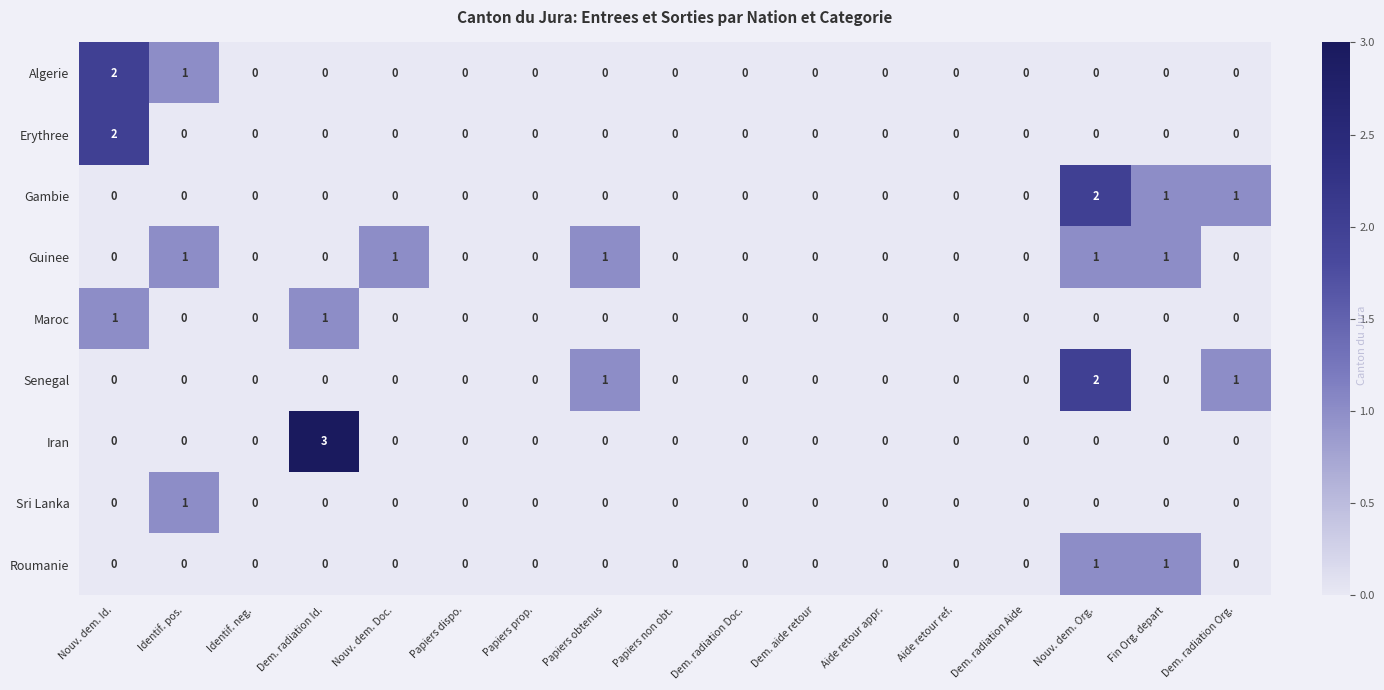

How many data points does each series have?

17